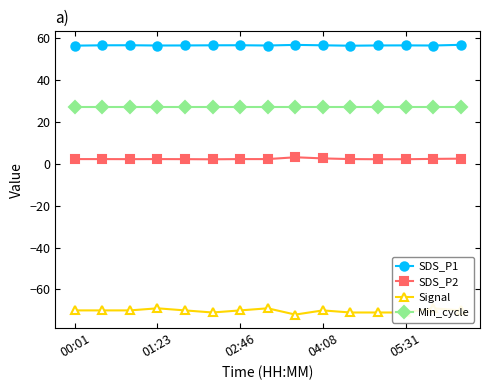

What is the difference between the maximum and second lowest values in the SDS_P1 series?

0.4